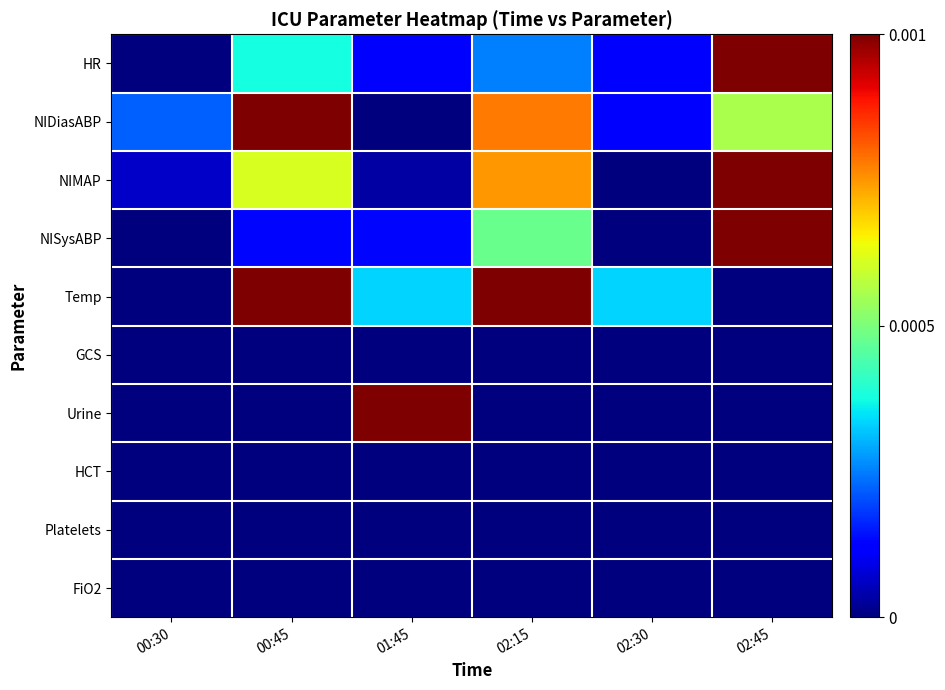

Reading left to right, what are all the values shown in this chart?

HR: 00:30=0.0	00:45=0.0	01:45=0.0	02:15=0.0	02:30=0.0	02:45=0.0
NIDiasABP: 00:30=0.0	00:45=0.0	01:45=0.0	02:15=0.0	02:30=0.0	02:45=0.0
NIMAP: 00:30=0.0	00:45=0.0	01:45=0.0	02:15=0.0	02:30=0.0	02:45=0.0
NISysABP: 00:30=0.0	00:45=0.0	01:45=0.0	02:15=0.0	02:30=0.0	02:45=0.0
Temp: 00:30=0.0	00:45=0.0	01:45=0.0	02:15=0.0	02:30=0.0	02:45=0.0
GCS: 00:30=0.0	00:45=0.0	01:45=0.0	02:15=0.0	02:30=0.0	02:45=0.0
Urine: 00:30=0.0	00:45=0.0	01:45=0.0	02:15=0.0	02:30=0.0	02:45=0.0
HCT: 00:30=0.0	00:45=0.0	01:45=0.0	02:15=0.0	02:30=0.0	02:45=0.0
Platelets: 00:30=0.0	00:45=0.0	01:45=0.0	02:15=0.0	02:30=0.0	02:45=0.0
FiO2: 00:30=0.0	00:45=0.0	01:45=0.0	02:15=0.0	02:30=0.0	02:45=0.0